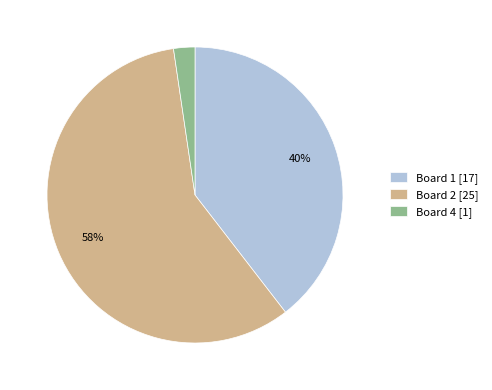

True or false: Board 2 [25] accounts for 58% of the total.

True